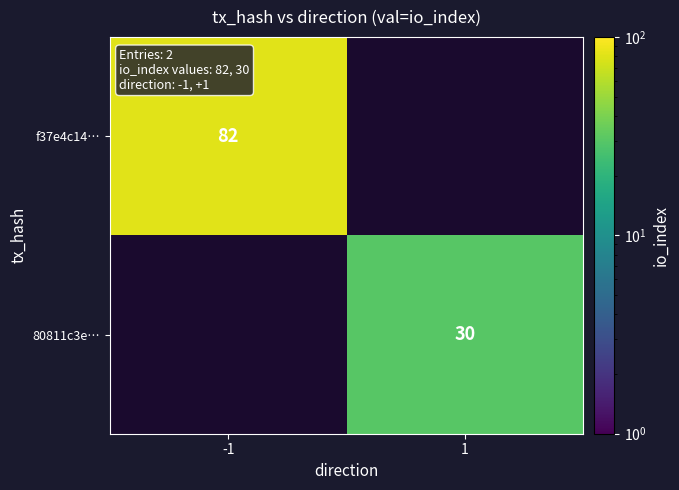

Is the value of f37e4c14… at -1 greater than the value of 80811c3e… at 1?

Yes